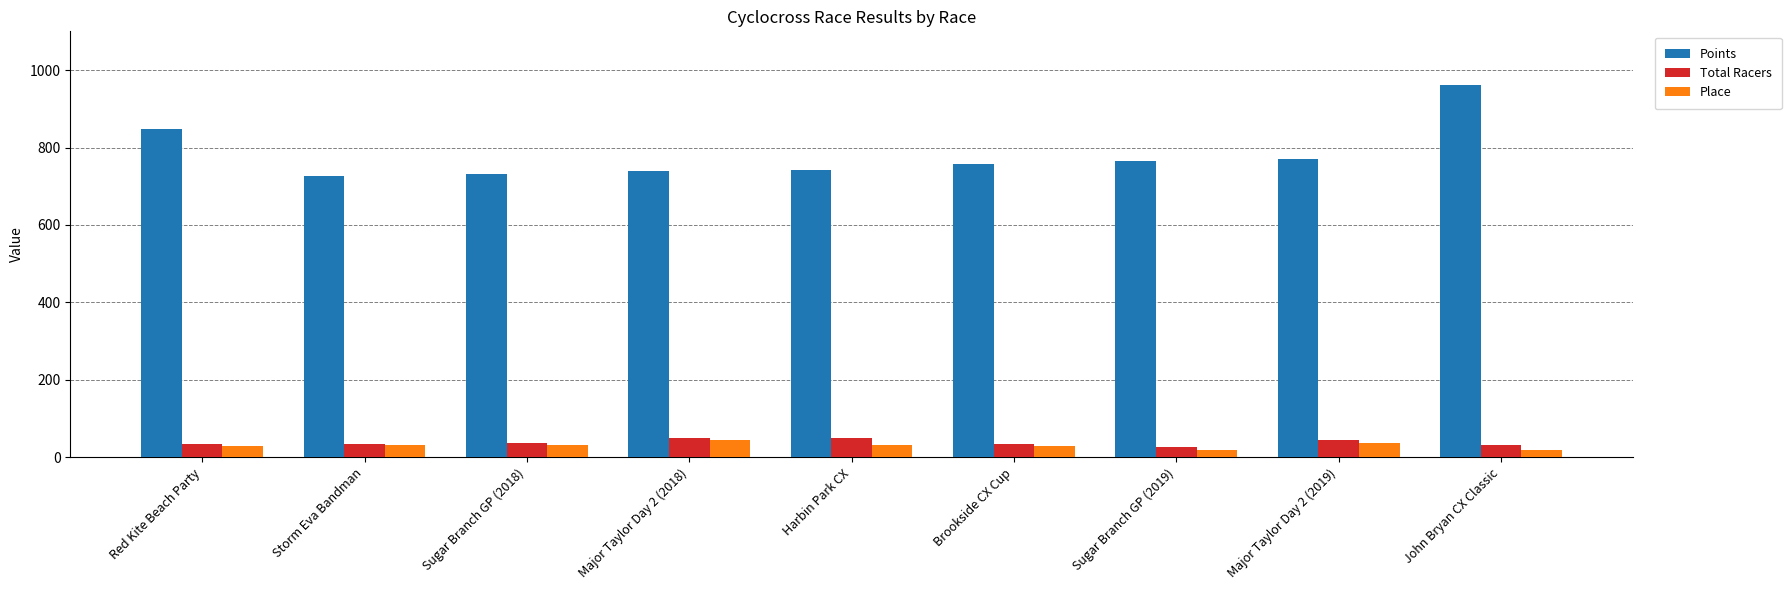

Read the Points value at Storm Eva Bandman.

727.3